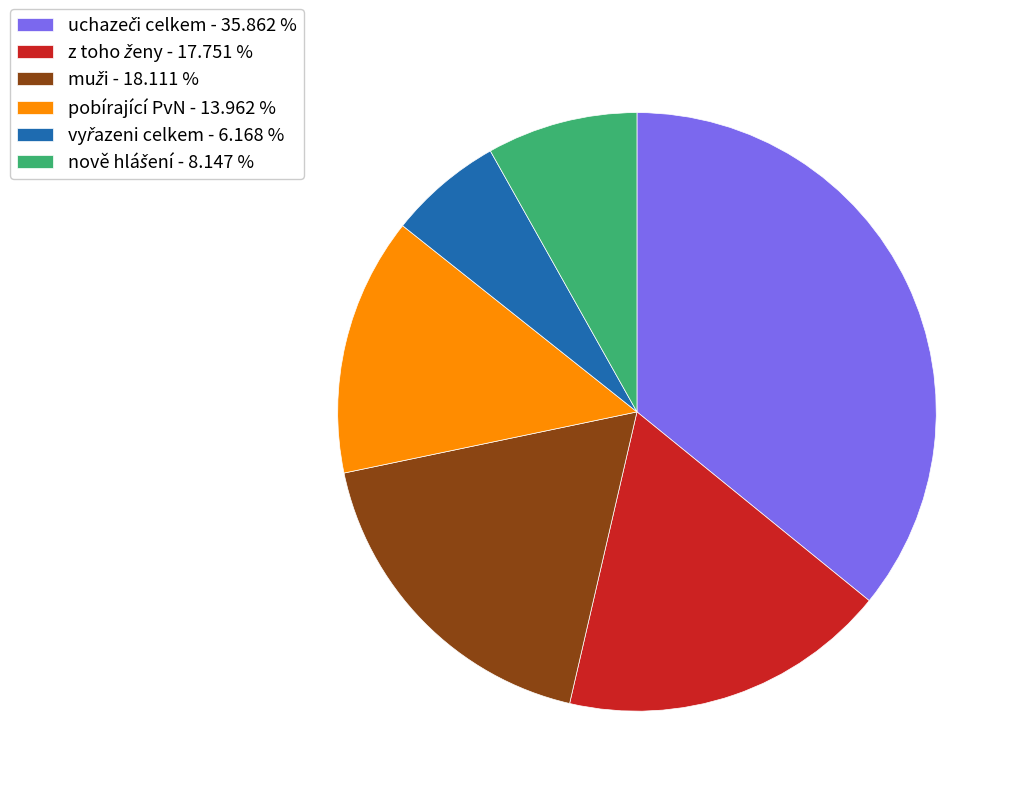

Is there a majority slice in this chart?

No